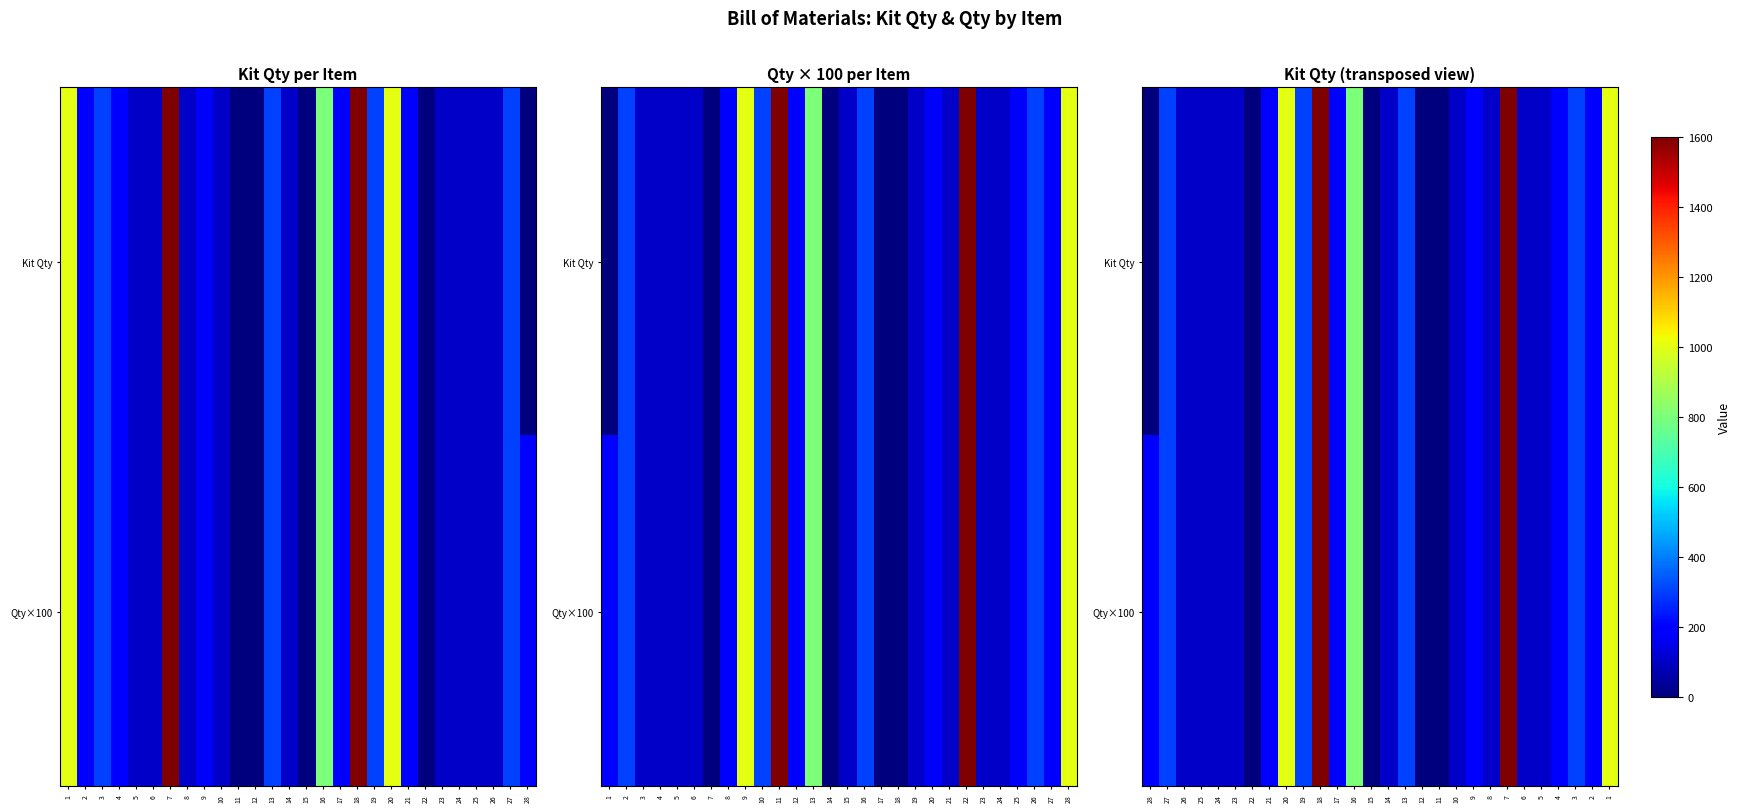

Which series has the widest spread of values?

Kit Qty